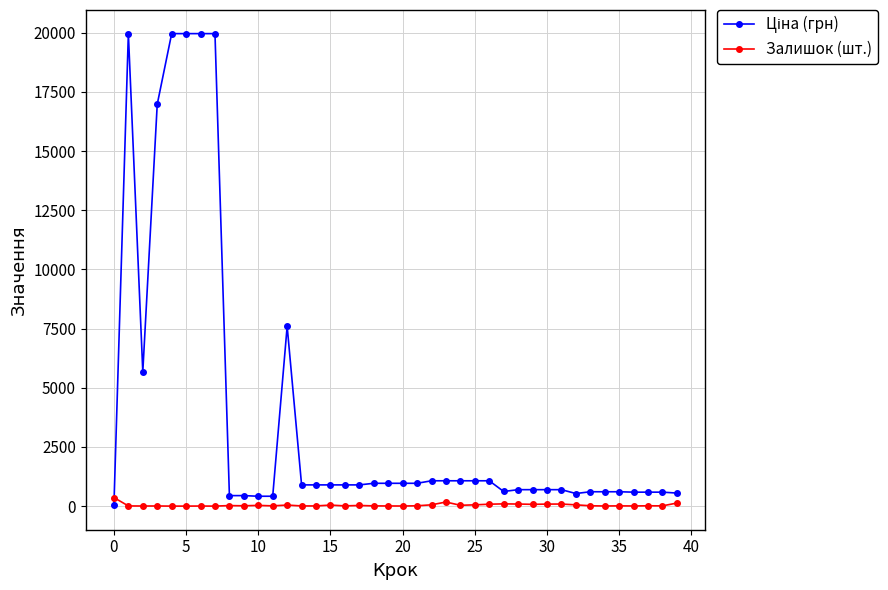

What is the greatest value displayed?

19964.2